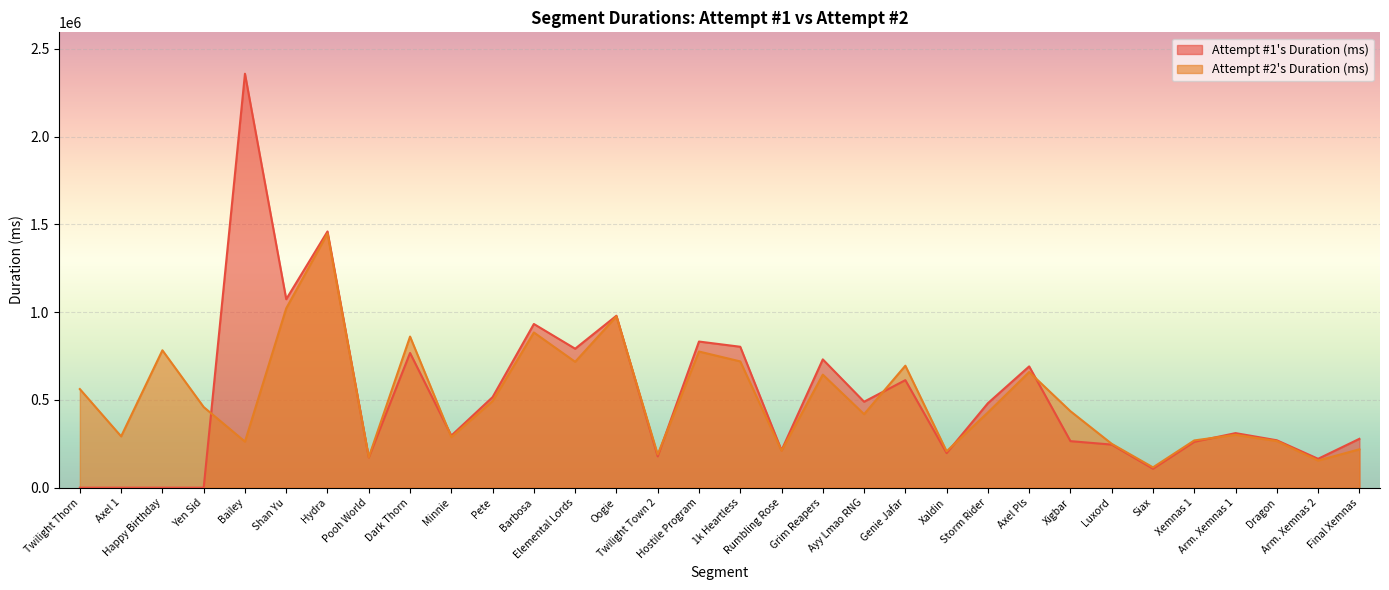

Is it true that Attempt #1's Duration (ms) equals 2046931 at Hydra?

False